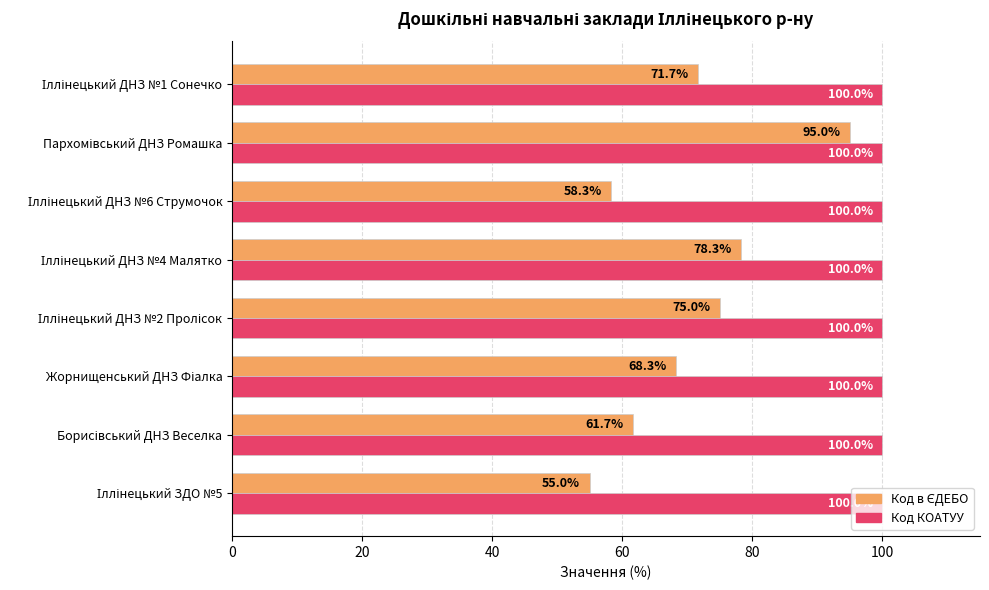

What is the maximum value shown in the chart?

100.0